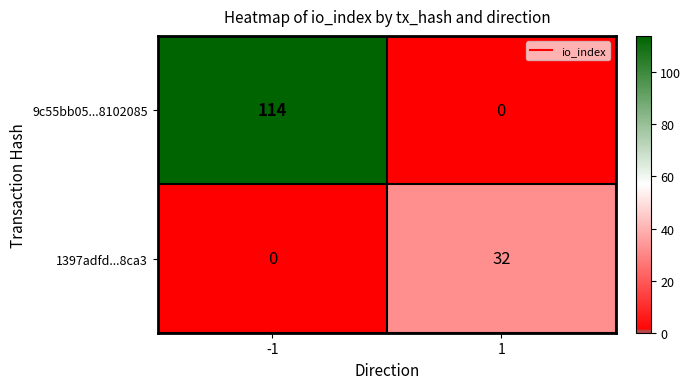

List the series in order of their overall mean, highest first.

9c55bb05...8102085, 1397adfd...8ca3